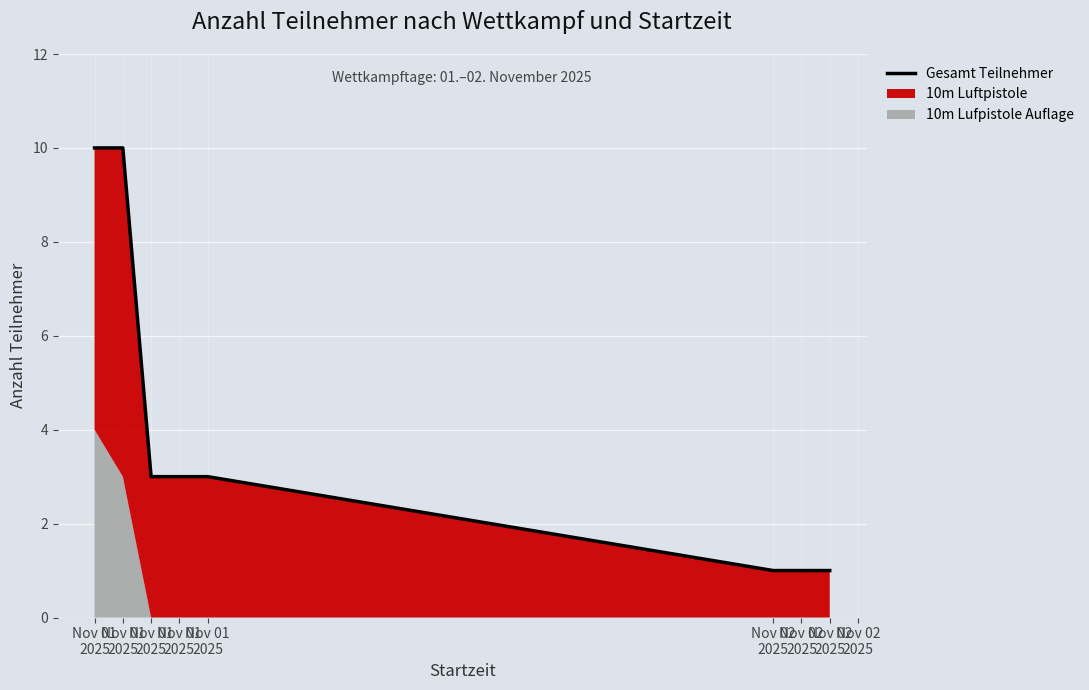

How many values are between 1 and 10?

7